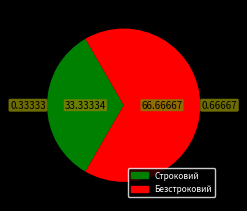

Combined, do Безстроковий and Строковий account for over 50%?

Yes